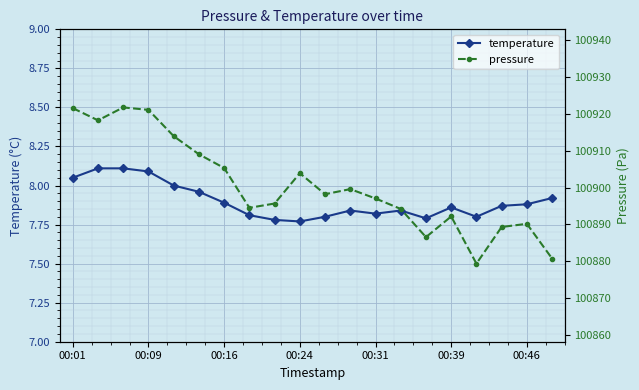

The value of temperature at 00:16 is 4.4. True or false?

False